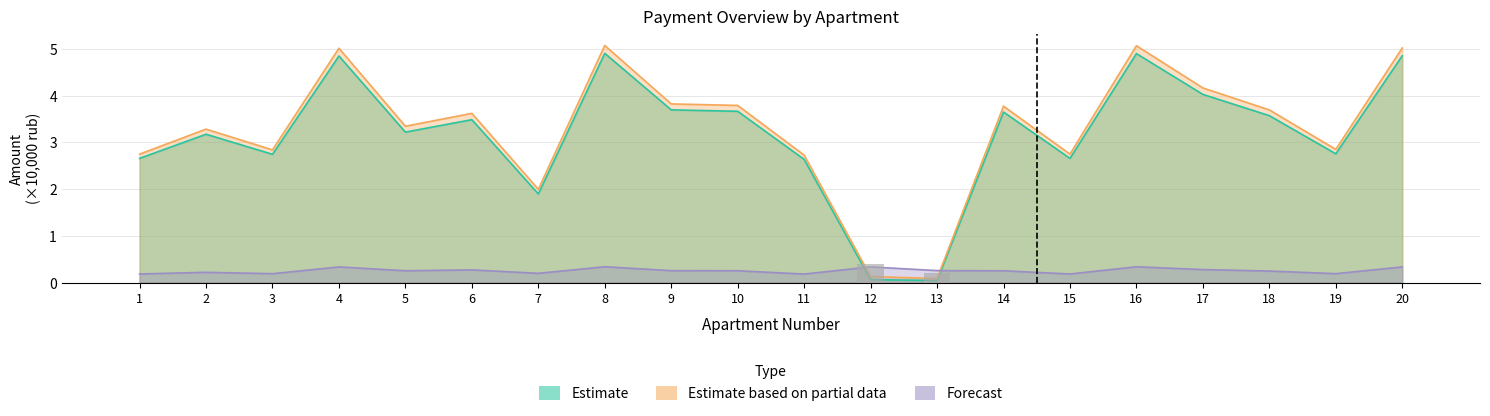

What is the value of the zadolzhennost_peni bar at the 7th from the left?

2.0